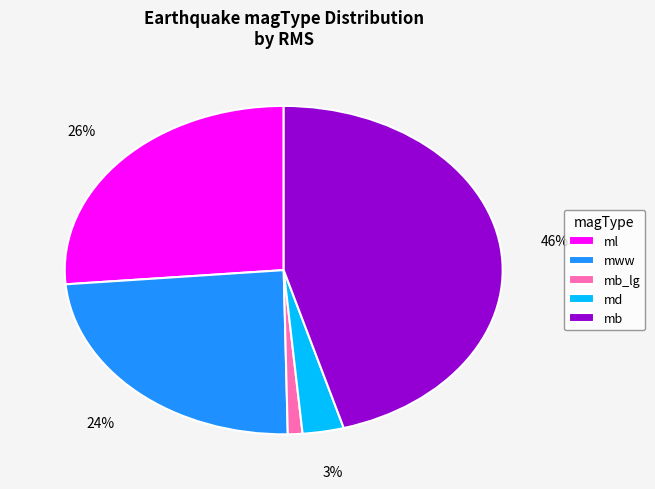

What percentage is the mww slice, to the nearest percent?

24%